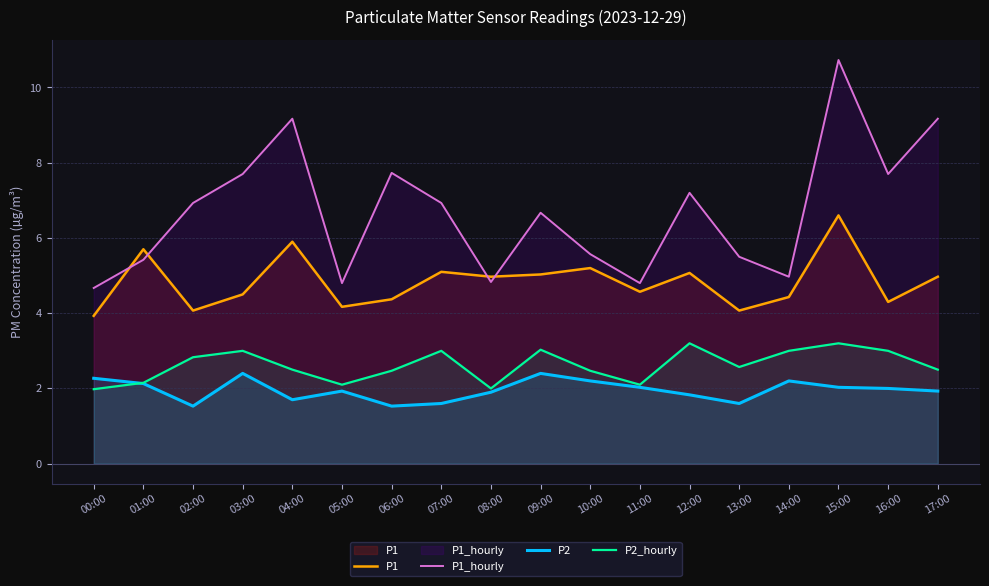

In P1_hourly, how many points are higher than both neighbors (excluding endpoints)?

5